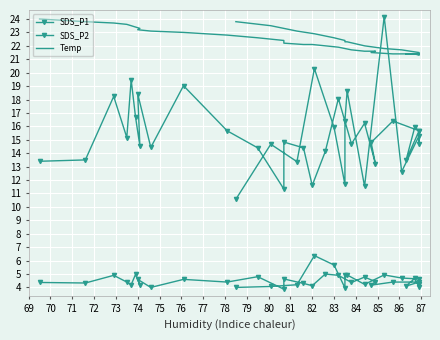

List the series in order of their overall mean, highest first.

Temp, SDS_P1, SDS_P2